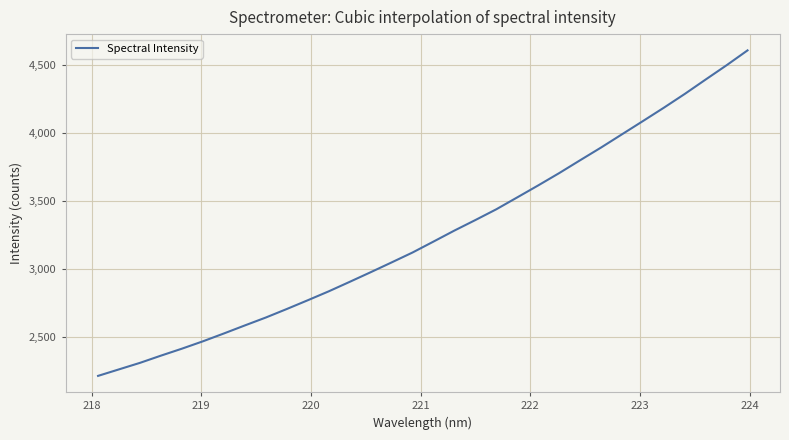

How many categories are shown in the chart?

32